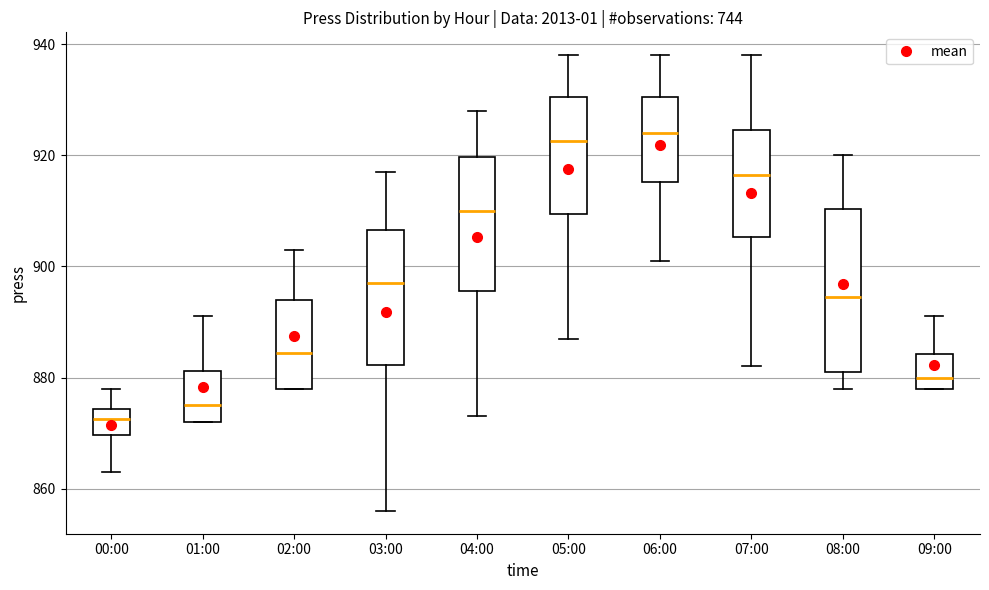

Reading left to right, transcribe this box plot: for each box, give where its median line is, the range the box spans, and where its two whiskers end, as read against the y-axis. The values are not printed on the chart, so give them approximately, as read against the axis.

00:00: median 872, box 870 to 874, whiskers 864 to 878
01:00: median 876, box 872 to 882, whiskers 872 to 892
02:00: median 884, box 878 to 894, whiskers 878 to 904
03:00: median 898, box 882 to 906, whiskers 856 to 918
04:00: median 910, box 896 to 920, whiskers 874 to 928
05:00: median 922, box 910 to 930, whiskers 888 to 938
06:00: median 924, box 916 to 930, whiskers 902 to 938
07:00: median 916, box 906 to 924, whiskers 882 to 938
08:00: median 894, box 882 to 910, whiskers 878 to 920
09:00: median 880, box 878 to 884, whiskers 878 to 892